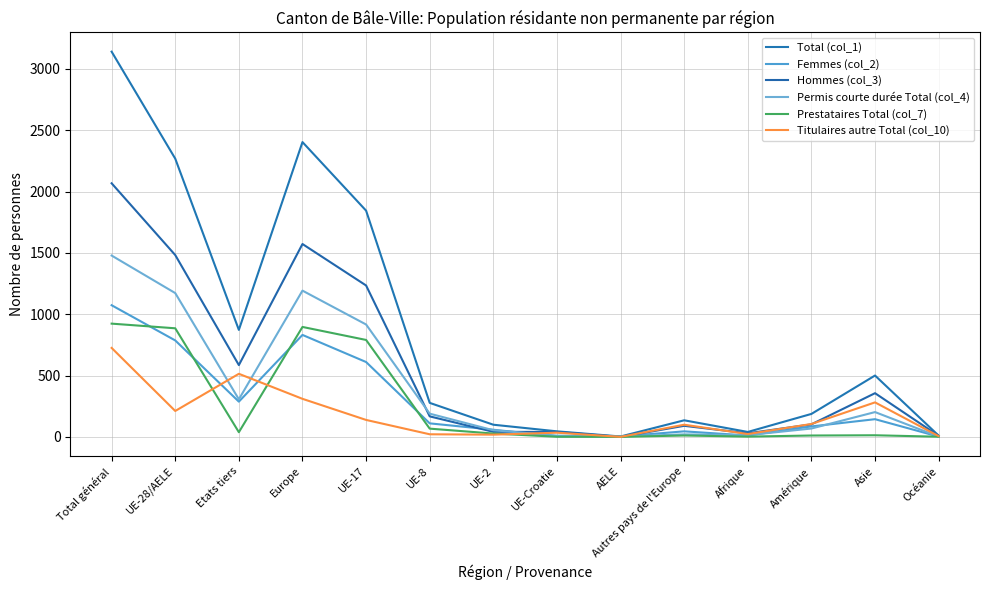

At how many categories does at least one series exceed 2930?

1